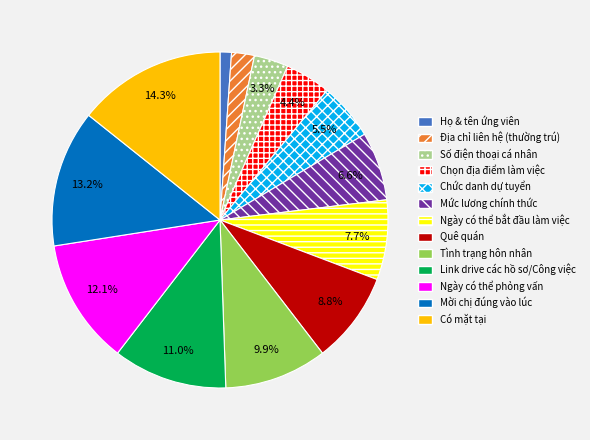

What is the total percentage of Link drive các hồ sơ/Công việc and Mời chị đúng vào lúc?

24.2%